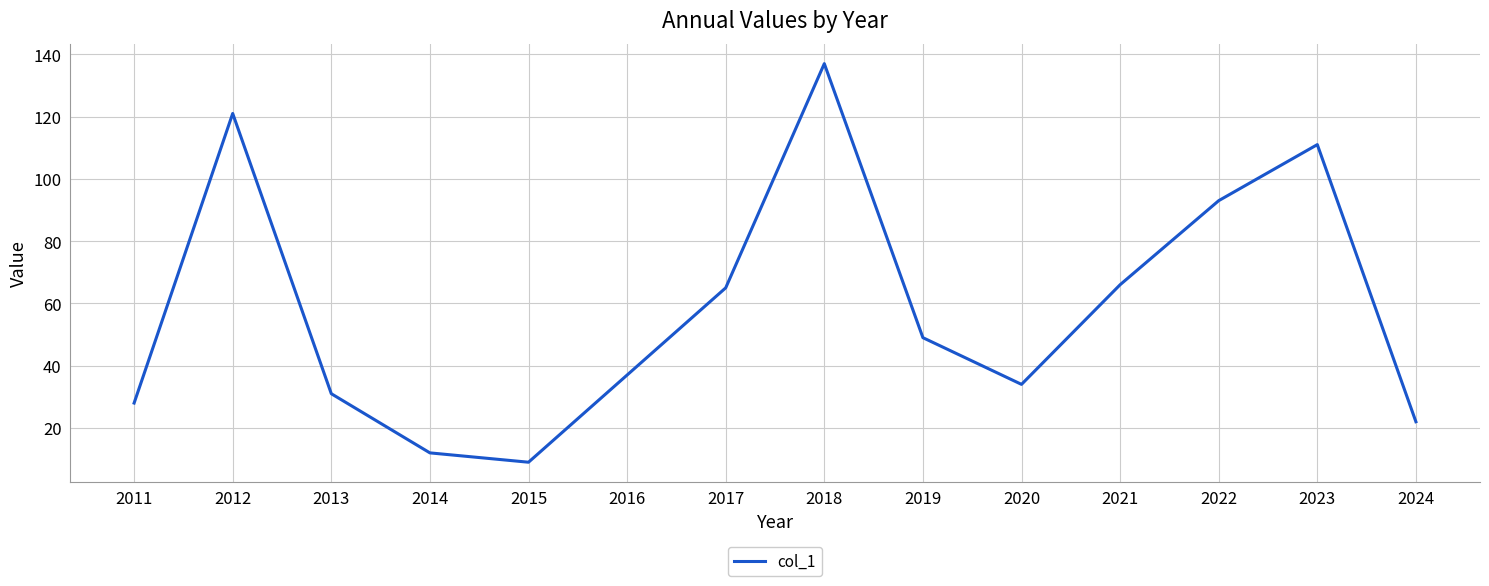

Is it true that the value at 2019 is 17?

False